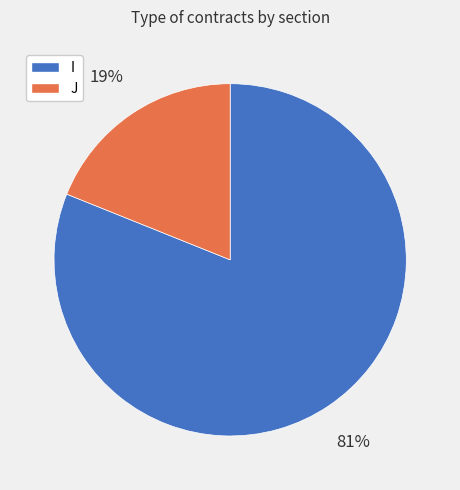

Which category accounts for the majority?

I